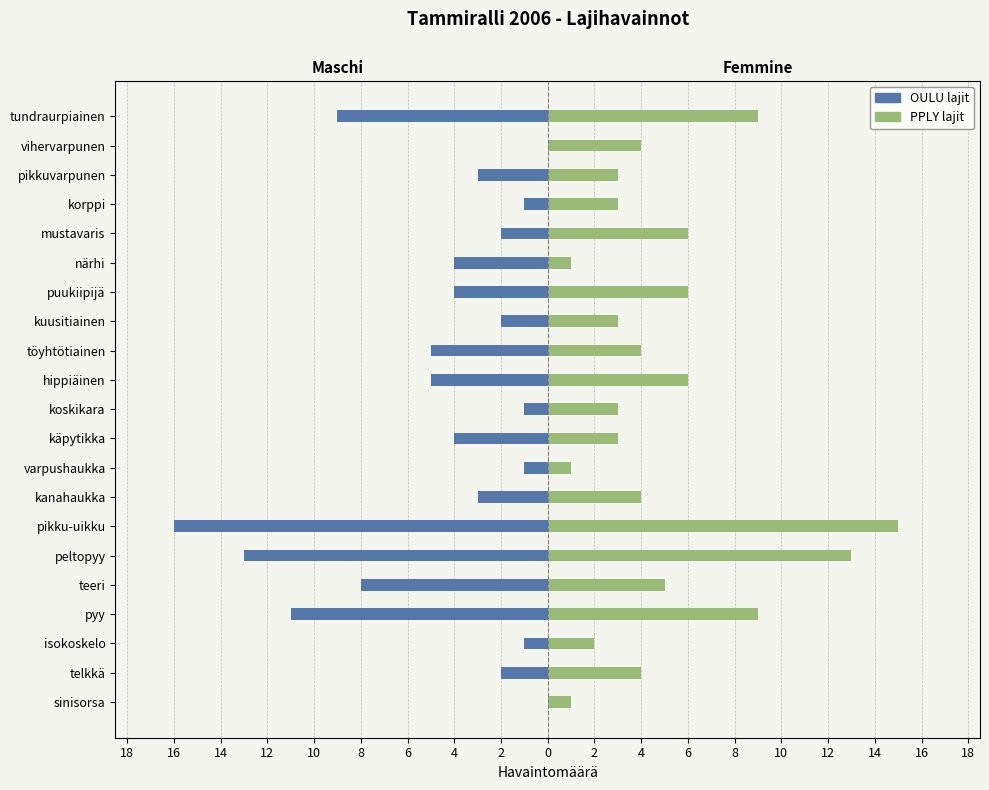

How many values in the OULU lajit series are below -3?

10